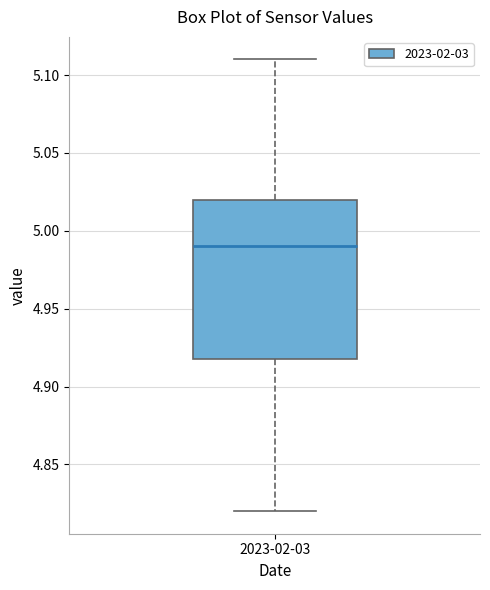

Where does the upper whisker of the box for 2023-02-03 end on the y-axis? The values are not printed on the chart, so give them approximately, as read against the axis.

5.11